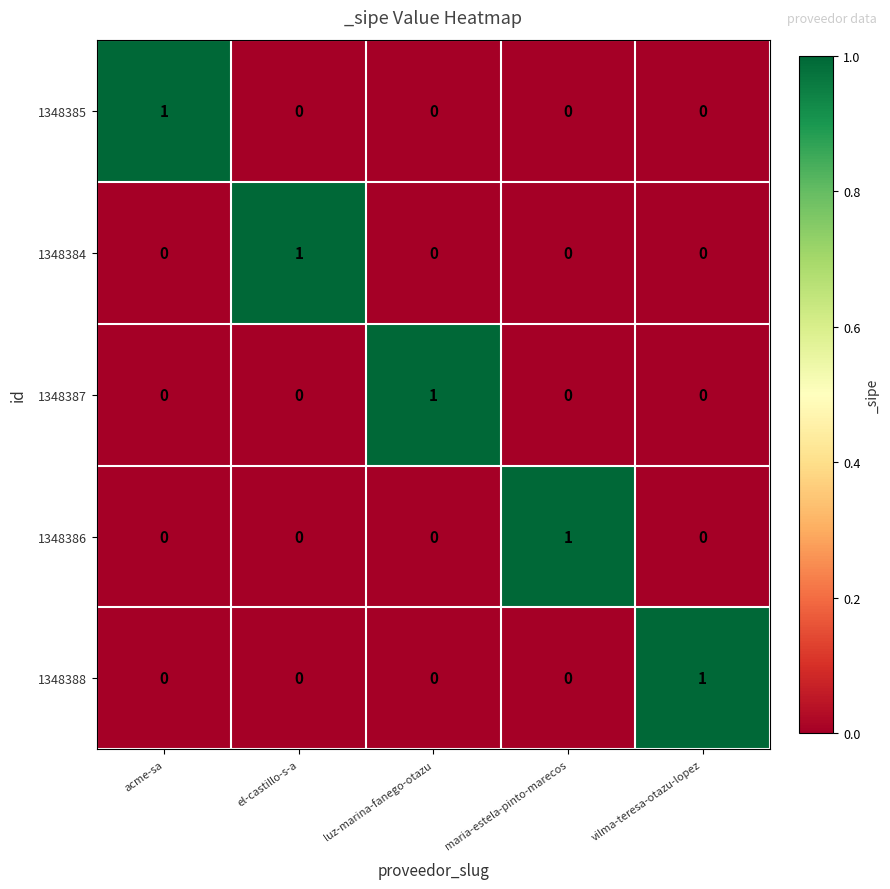

At how many categories does at least one series exceed 0?

5